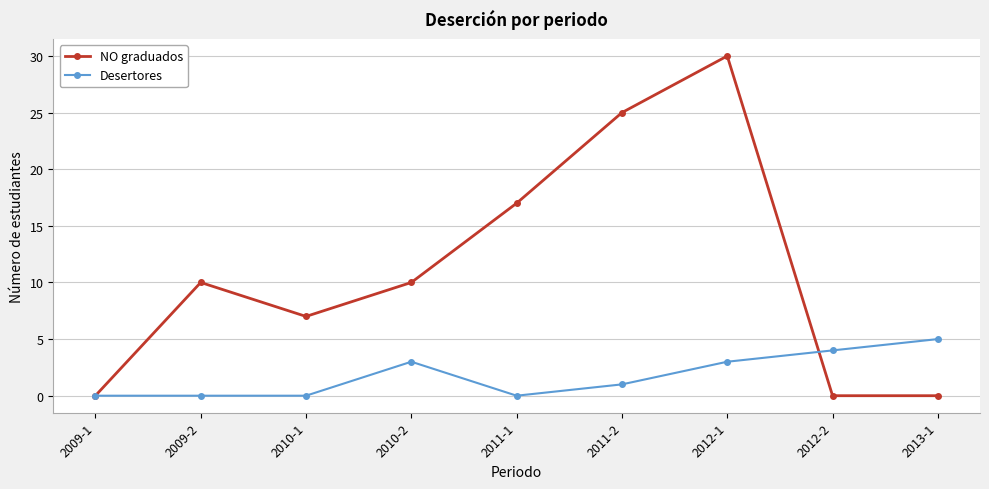

How many NO graduados values are between 0 and 17?

7